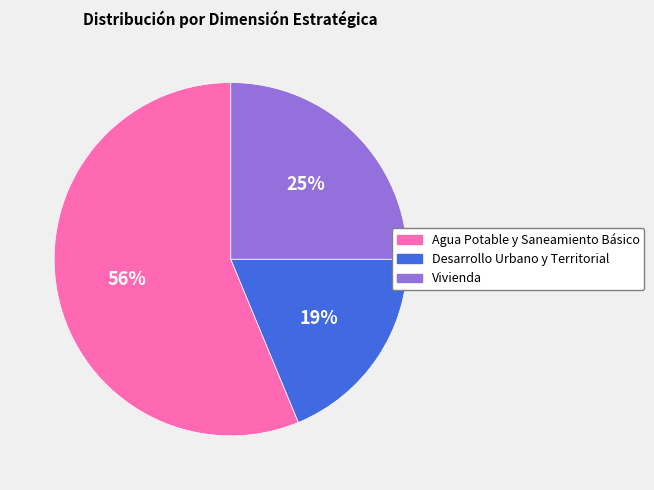

What percentage is the Agua Potable y Saneamiento Básico slice, to the nearest percent?

56%